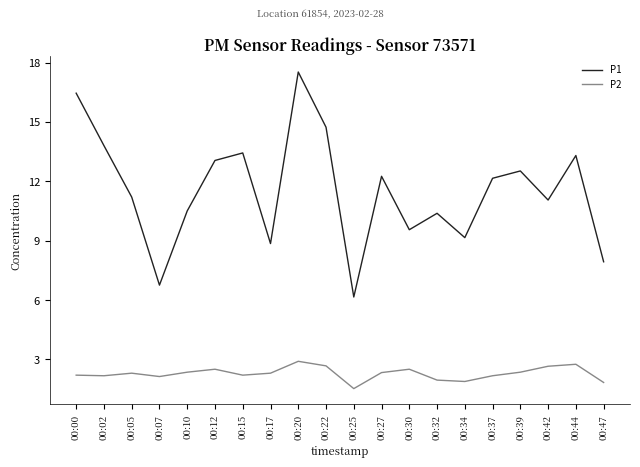

True or false: P1 and P2 cross at least once.

False